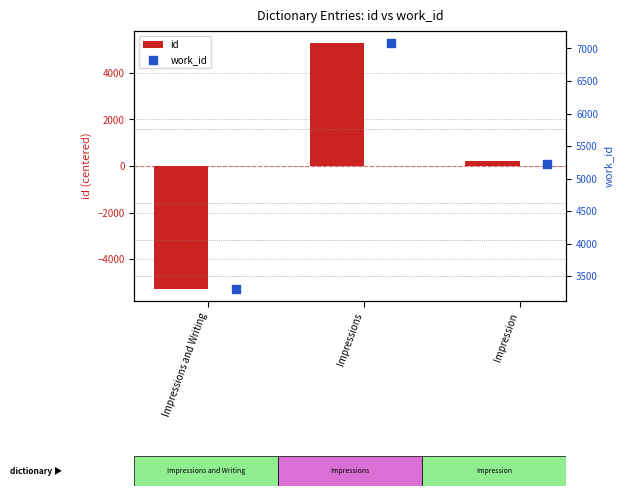

Which series reaches the minimum Y coordinate?

id